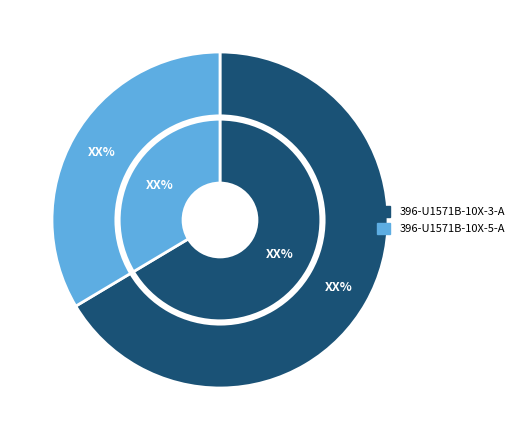

True or false: 396-U1571B-10X-3-A accounts for 80% of the total.

False